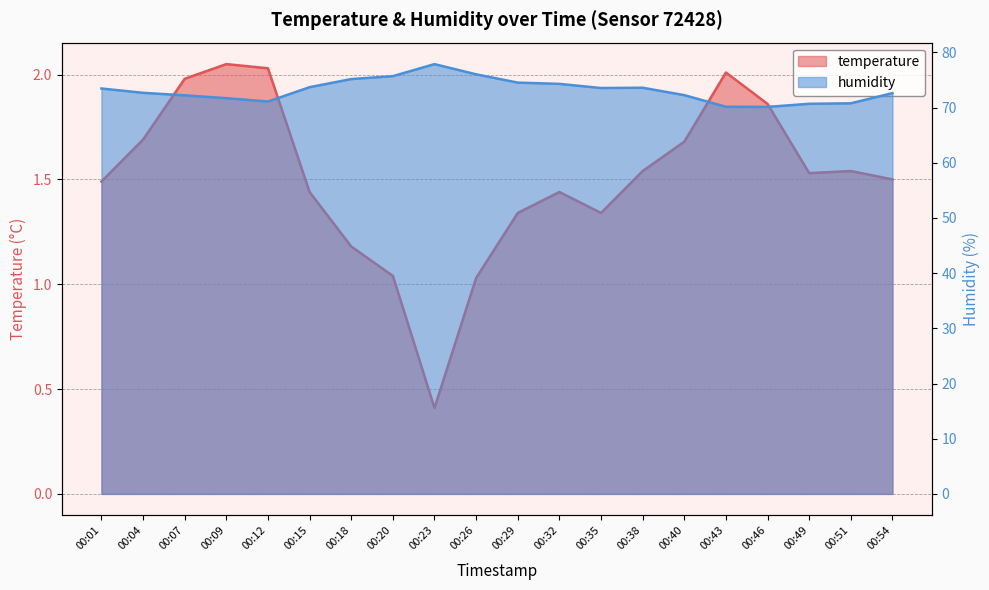

The humidity series shows 48.1 at 00:54. True or false?

False